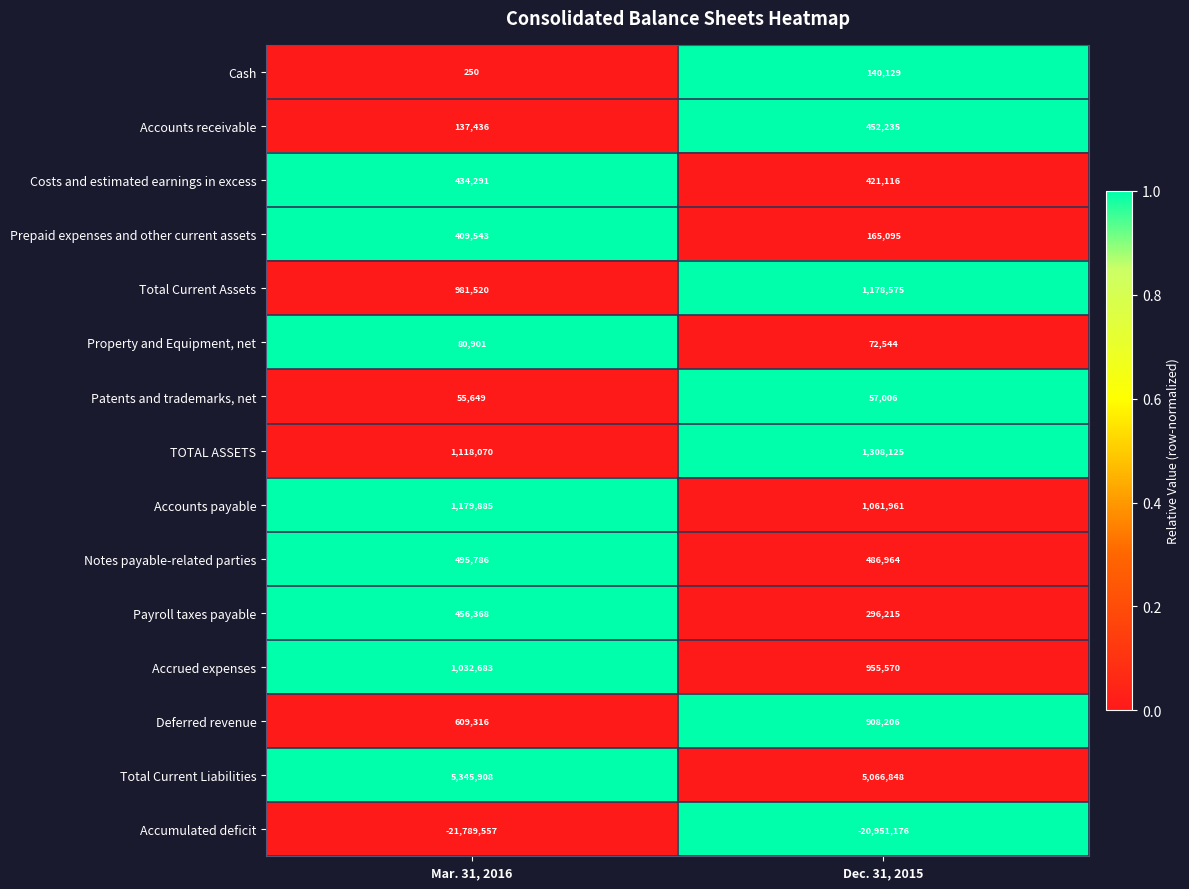

At which category is the sum across all series the highest?

Dec. 31, 2015